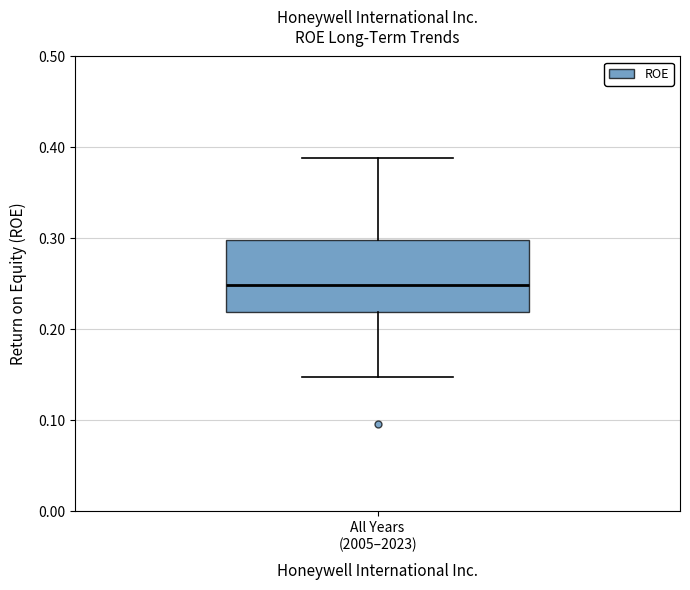

Read this box plot against the y-axis: the position of the median line, the range covered by the box, and the ends of both whiskers. The values are not printed on the chart, so give them approximately, as read against the axis.

median 0.25, box 0.22 to 0.30, whiskers 0.15 to 0.39